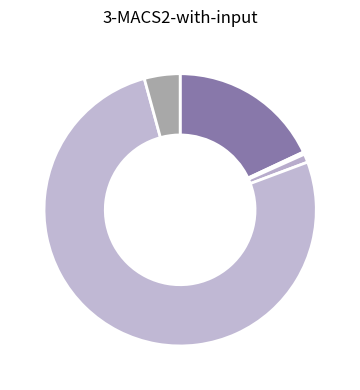

How many segments does this pie chart have?

5